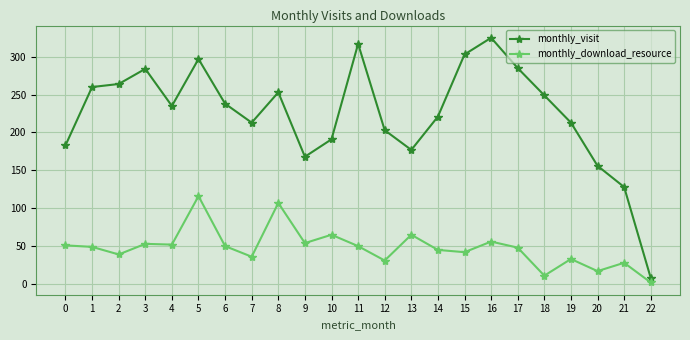

What is the difference between the maximum and minimum values in the monthly_download_resource series?

114